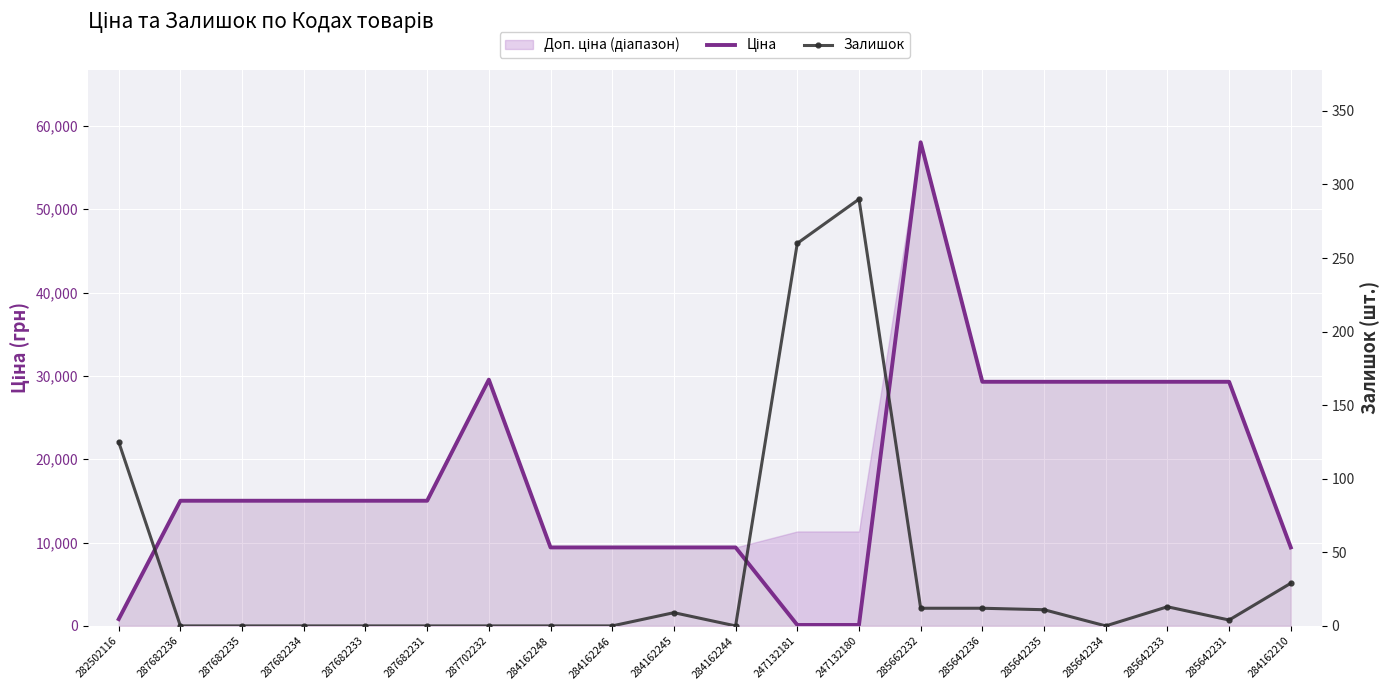

What is the total value across all series at 285642234?

29294.9